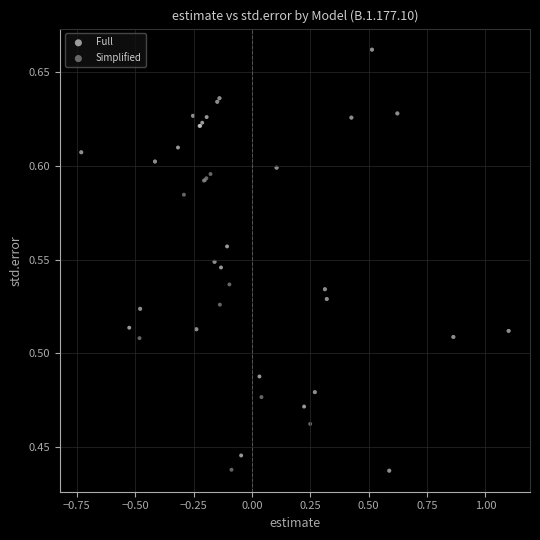

What are all the series names shown in the legend?

Full, Simplified